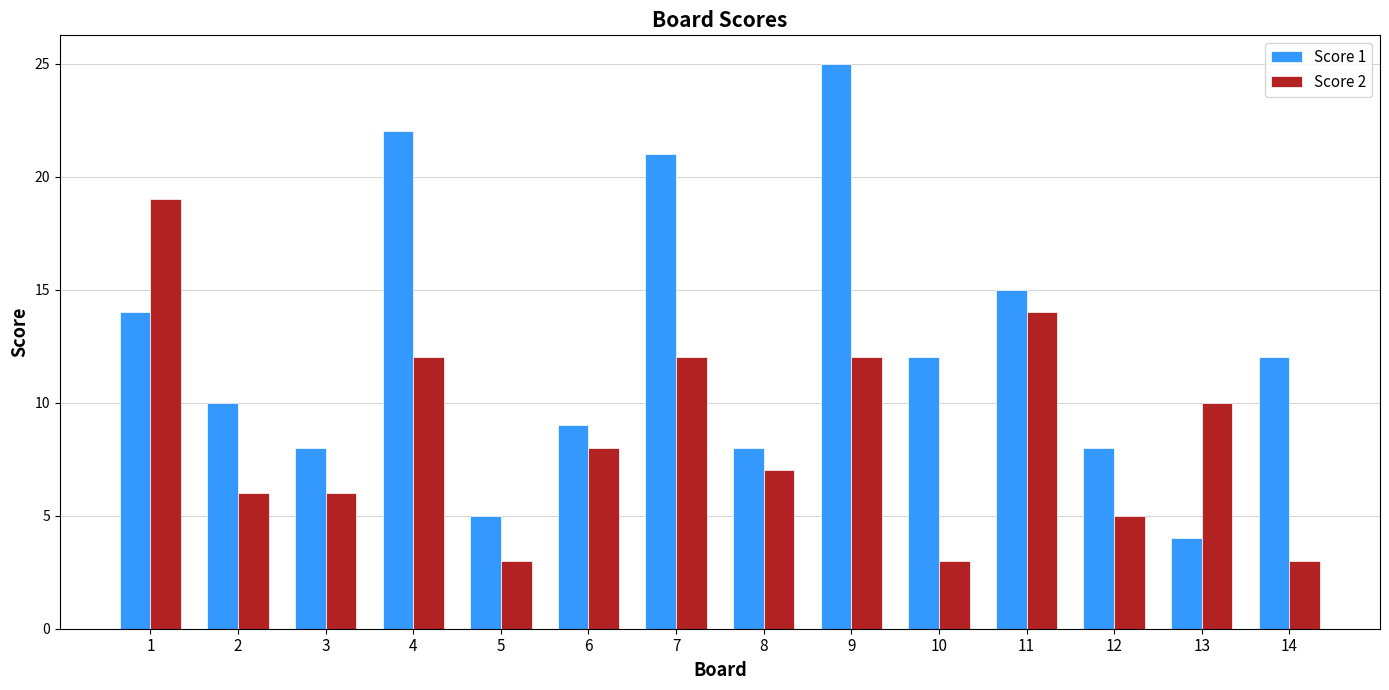

Which label corresponds to the largest value in the chart?

9